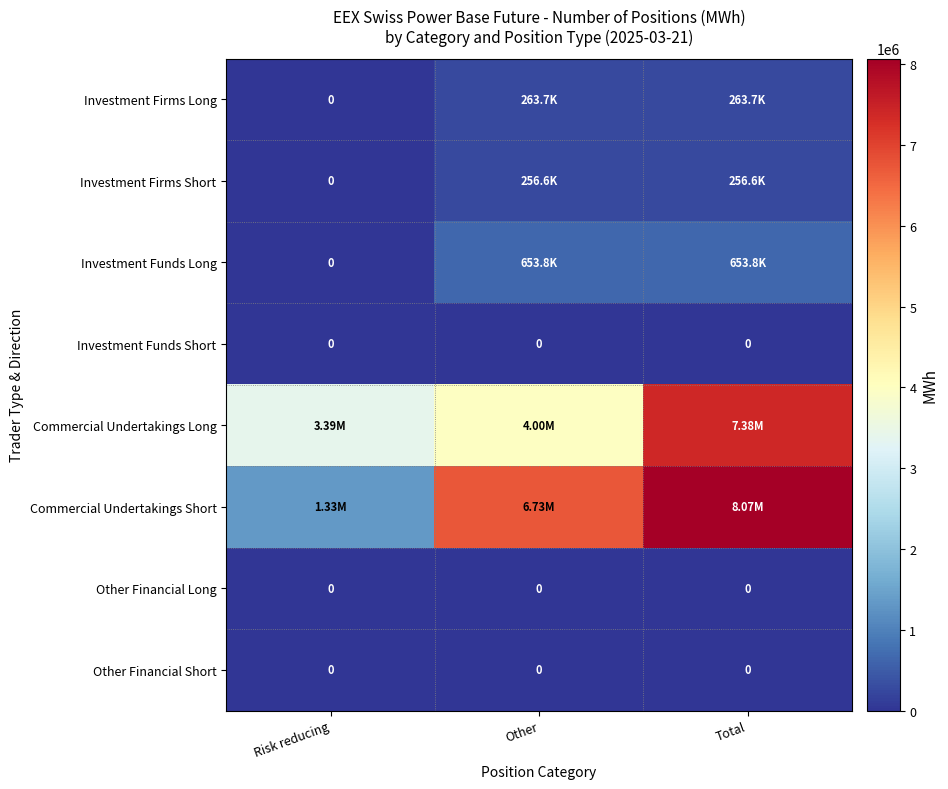

Which series has the widest spread of values?

Commercial Undertakings Short